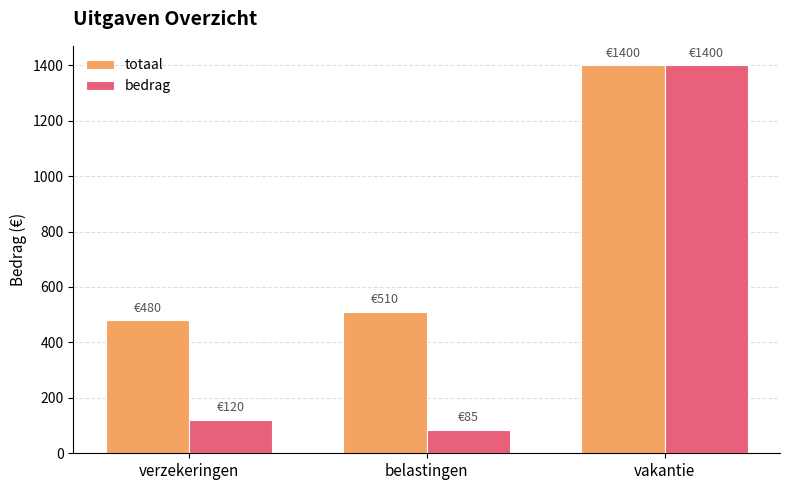

List the labels in order of bedrag value, smallest first.

belastingen, verzekeringen, vakantie